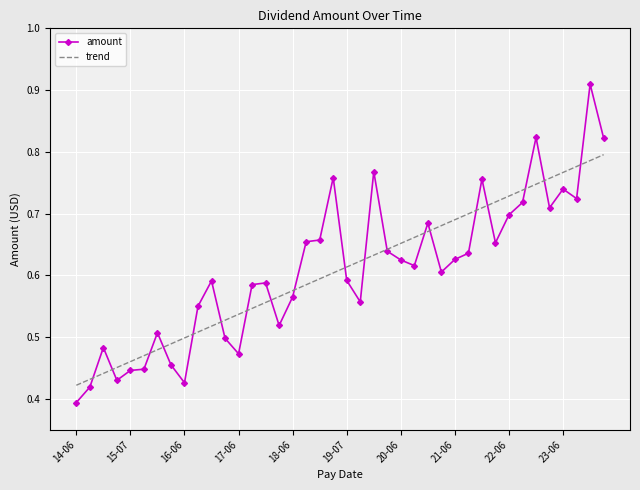

Which series has the widest spread of values?

amount